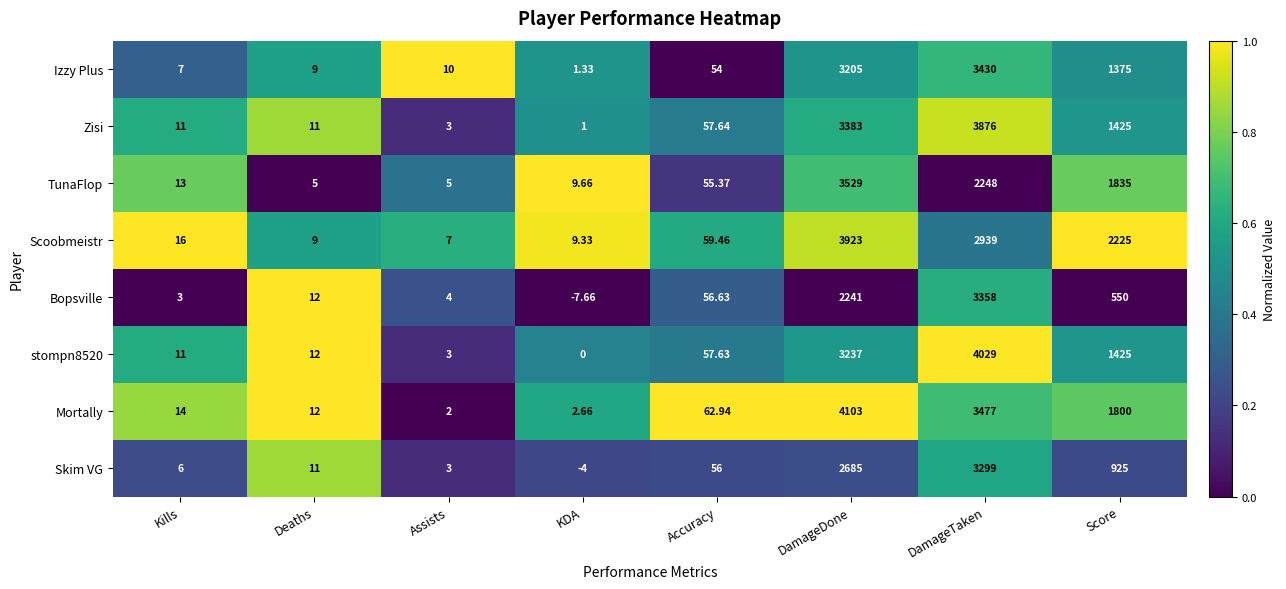

How many categories are shown in the chart?

8